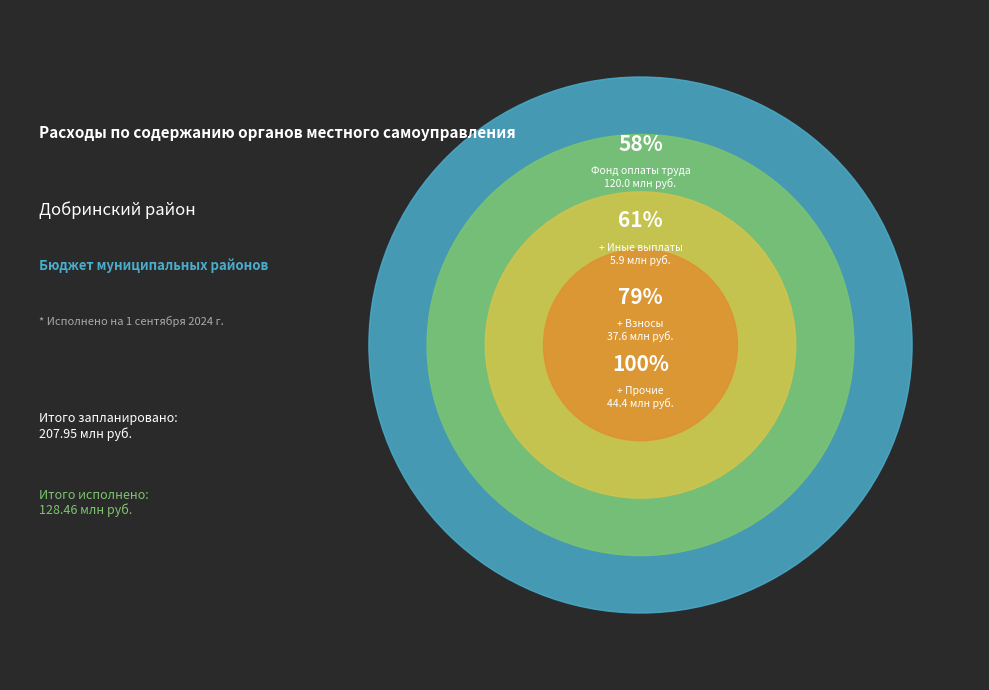

Does any single category account for the majority?

Yes